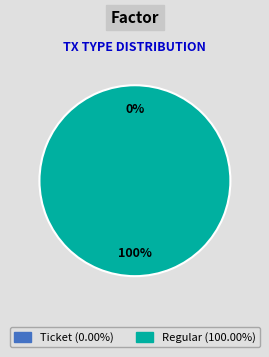

Between Regular and Ticket, which is larger?

Regular